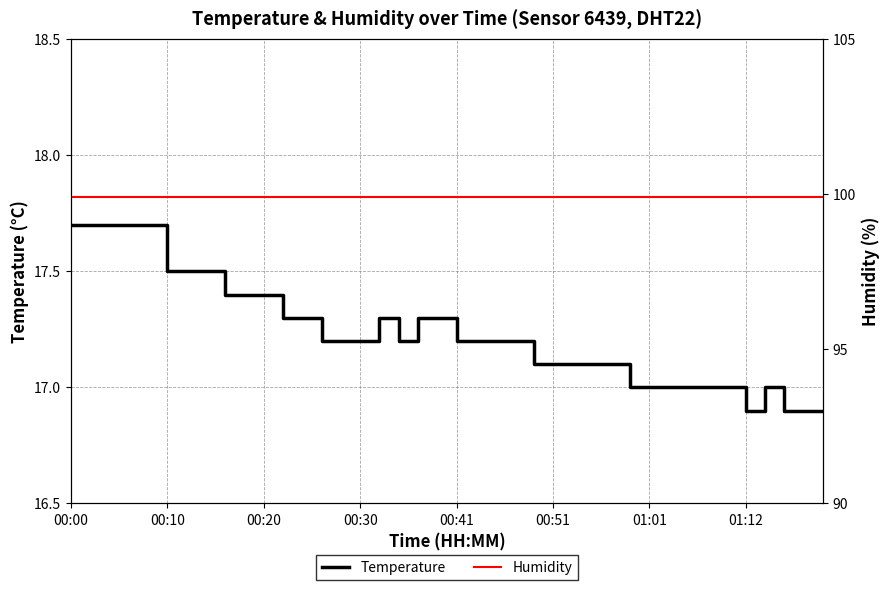

True or false: humidity and temperature cross at least once.

False